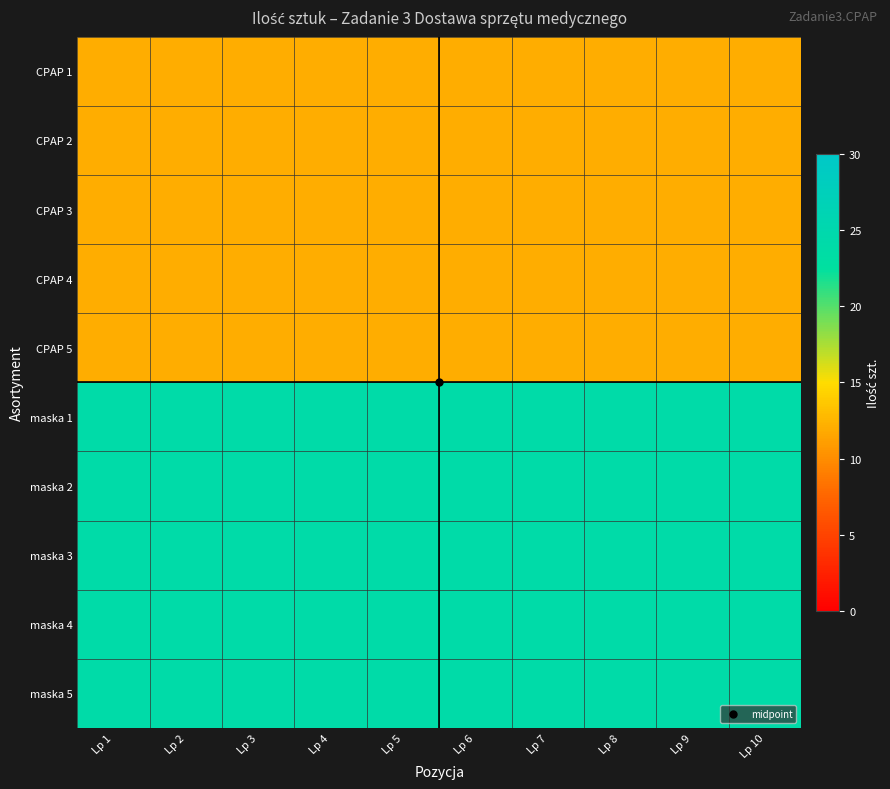

What is the maximum value shown in the chart?

24